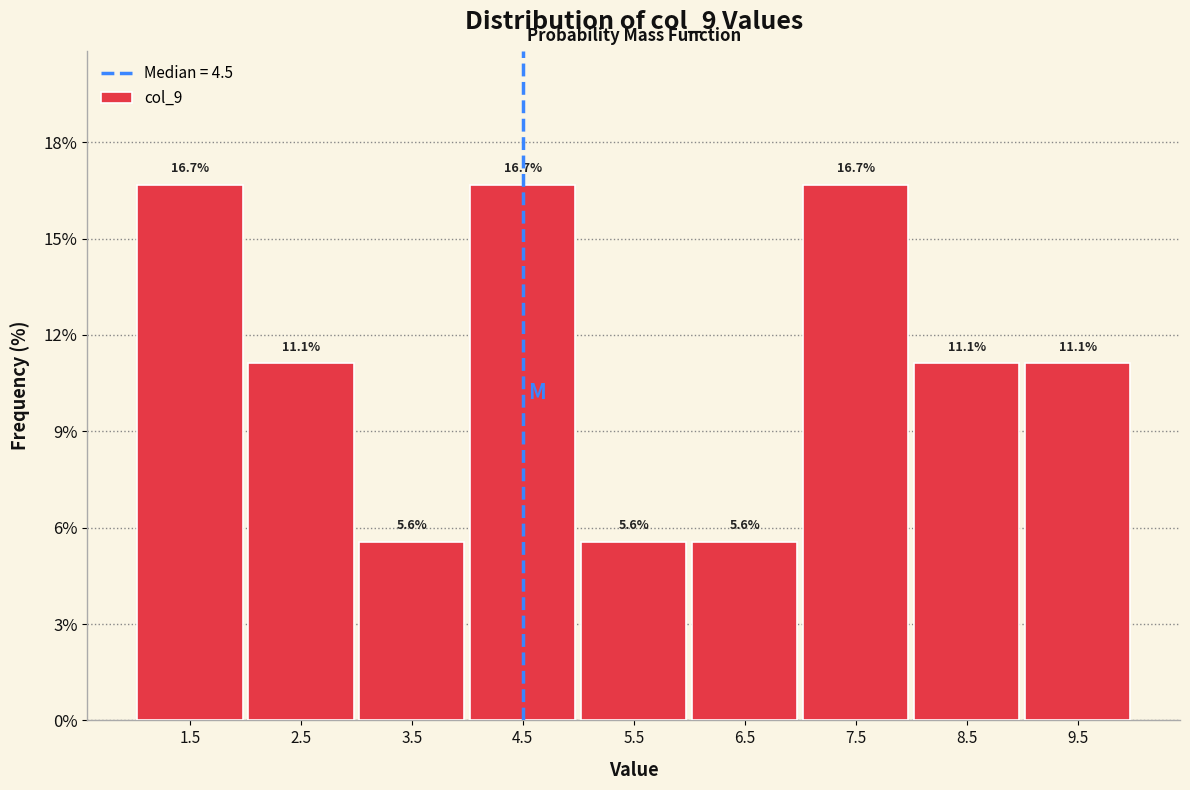

Reading left to right, transcribe this chart: for each bar, give the range it covers on the x-axis and its height.

1 to 2: 16.7
2 to 3: 11.1
3 to 4: 5.6
4 to 5: 16.7
5 to 6: 5.6
6 to 7: 5.6
7 to 8: 16.7
8 to 9: 11.1
9 to 10: 11.1